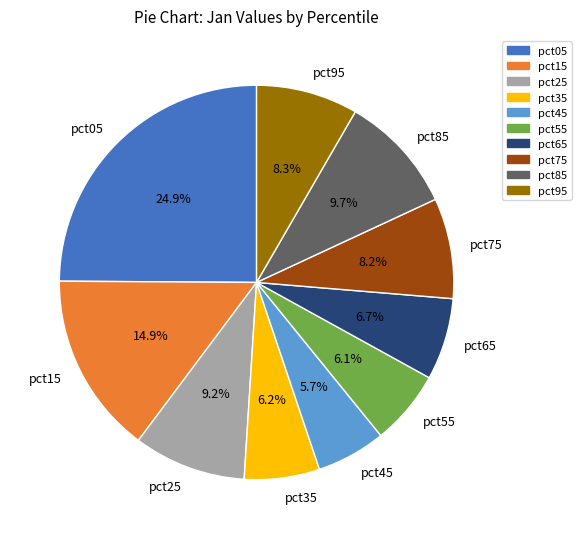

To the nearest percent, what is the combined percentage of pct55 and pct65?

13%